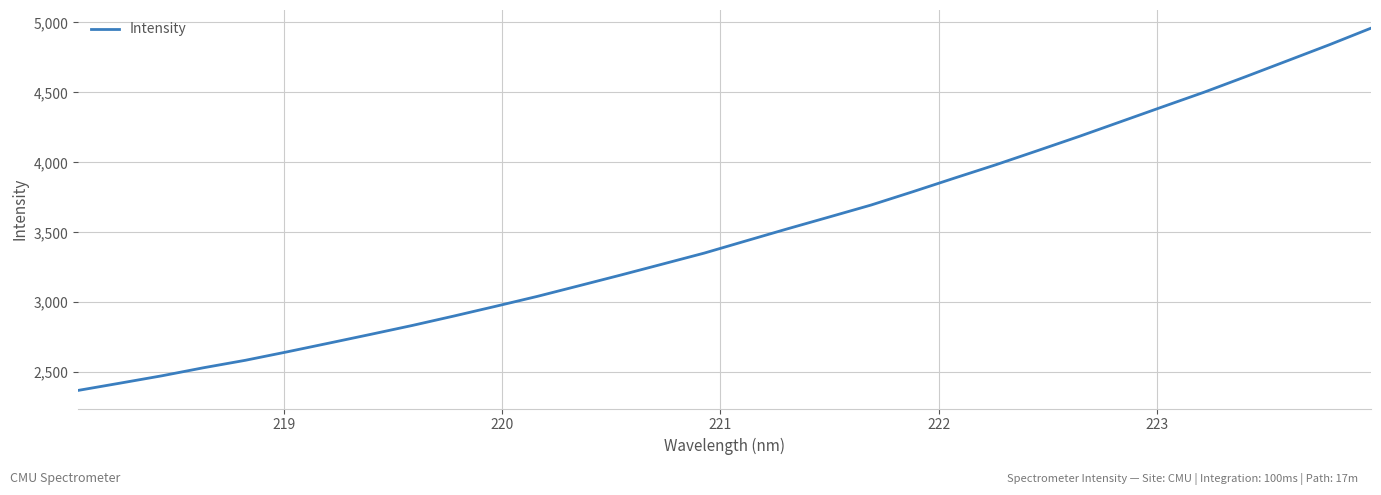

Reading left to right, extract all data points from this chart.

2370.0	2421.7	2474.2	2531.9	2585.0	2645.3	2707.5	2770.3	2834.0	2901.5	2971.2	3042.1	3118.1	3194.6	3272.9	3351.5	3438.6	3525.3	3609.8	3694.9	3790.0	3887.4	3983.5	4084.3	4186.2	4291.8	4397.6	4502.4	4613.9	4727.3	4841.0	4959.6